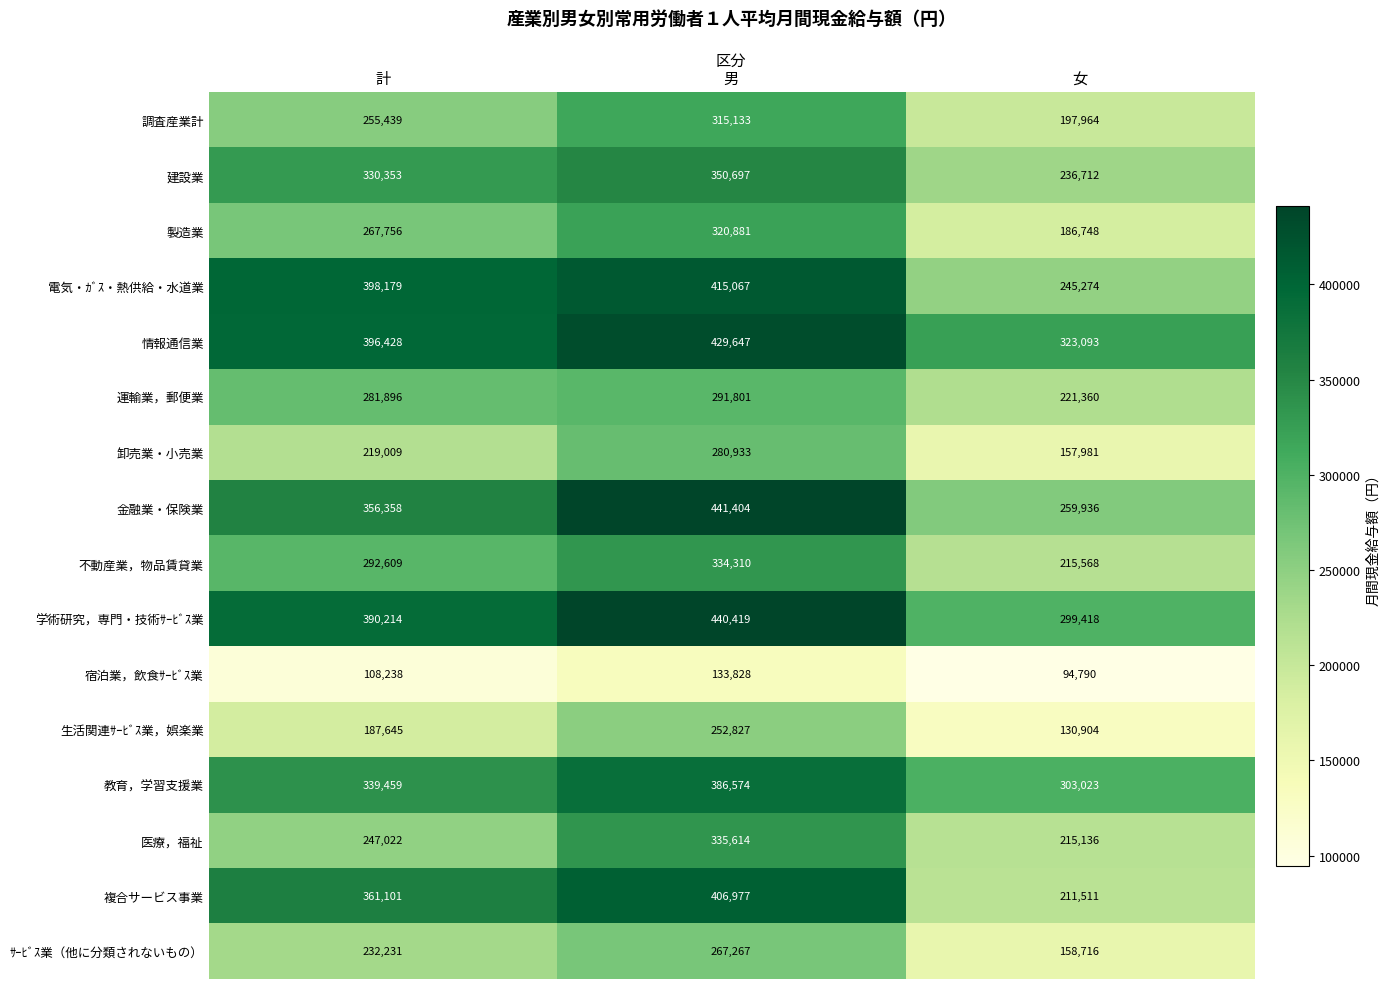

What is the greatest value displayed?

441404